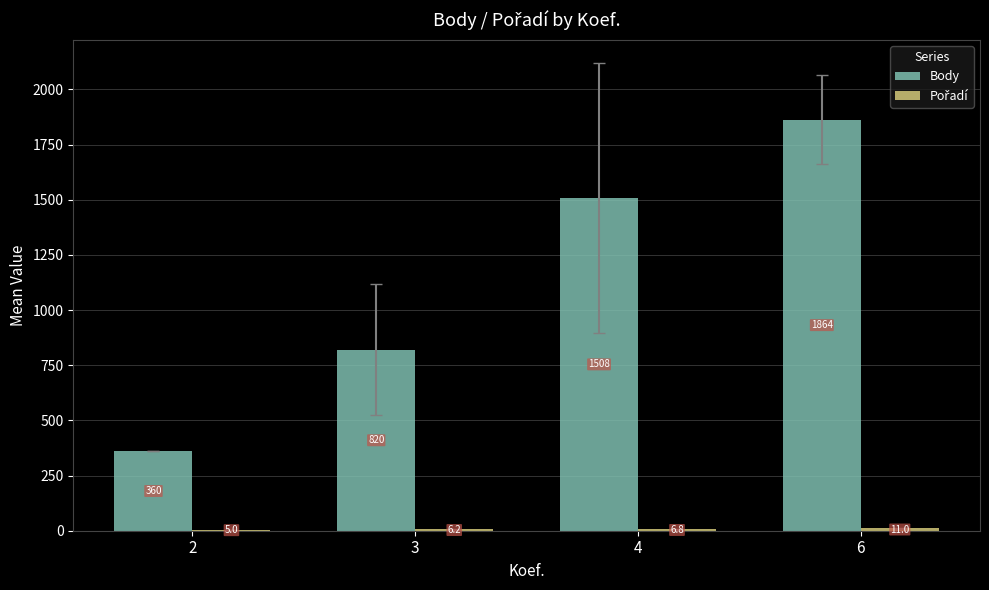

At which label is Body closest to 1111?

3